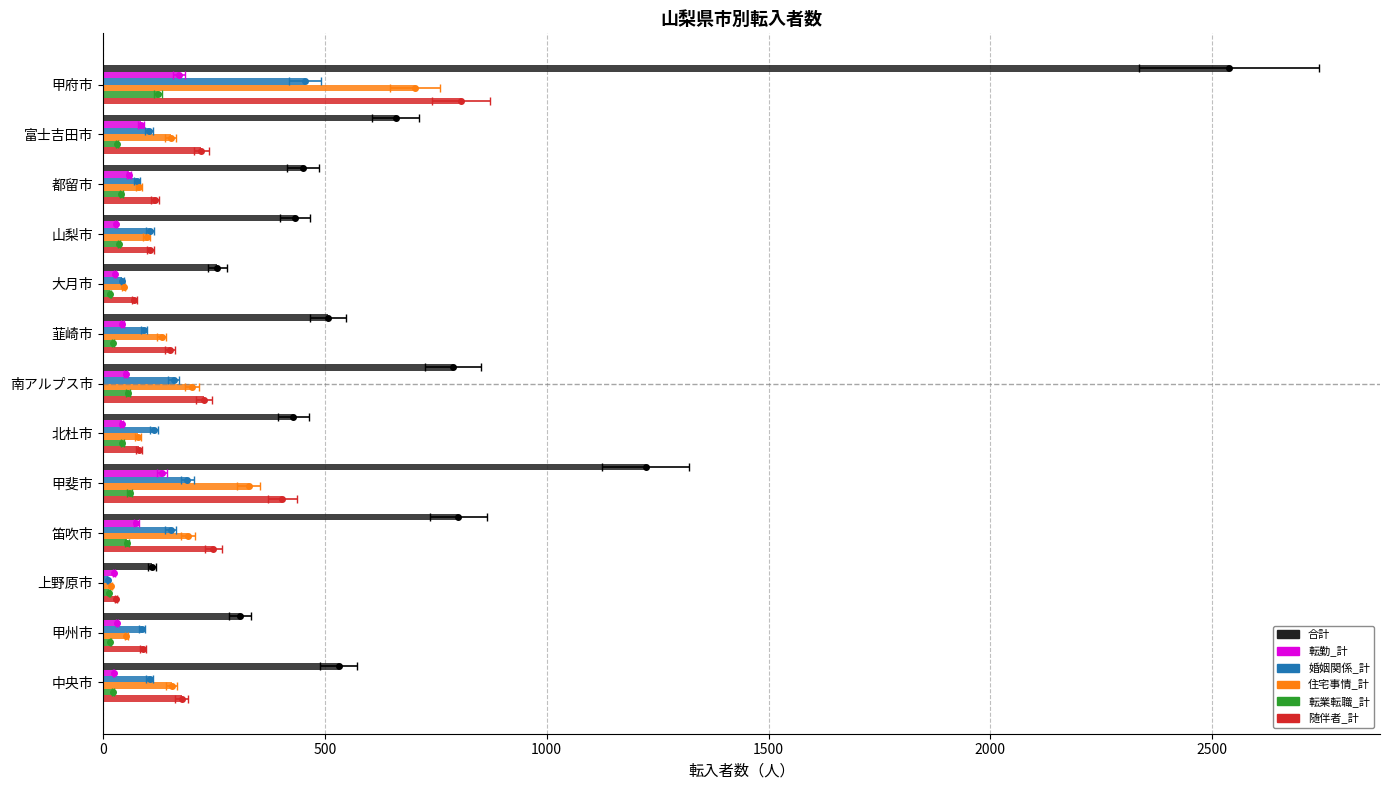

At how many categories does at least one series exceed 853?

2